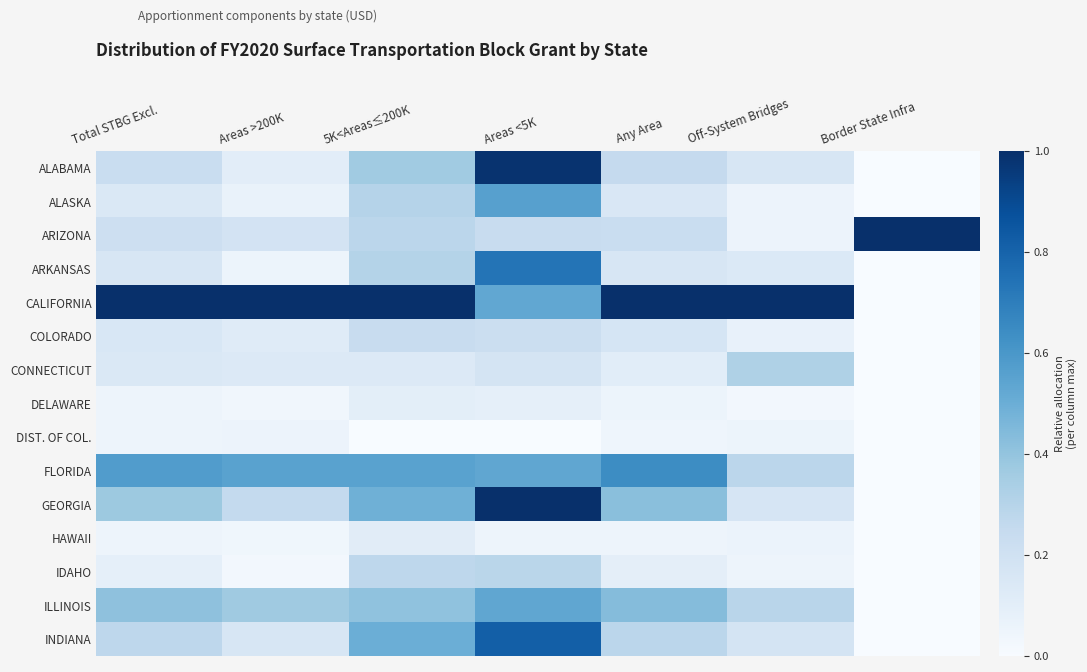

Reading right to left, transcribe all the data shown in this chart.

ALABAMA: Border State Infra=0.0	Off-System Bridges=0.2	Any Area=0.3	Areas <5K=1.0	5K<Areas≤200K=0.4	Areas >200K=0.1	Total STBG Excl.=0.2
ALASKA: Border State Infra=0.0	Off-System Bridges=0.1	Any Area=0.2	Areas <5K=0.6	5K<Areas≤200K=0.3	Areas >200K=0.1	Total STBG Excl.=0.1
ARIZONA: Border State Infra=1.0	Off-System Bridges=0.1	Any Area=0.2	Areas <5K=0.2	5K<Areas≤200K=0.3	Areas >200K=0.2	Total STBG Excl.=0.2
ARKANSAS: Border State Infra=0.0	Off-System Bridges=0.1	Any Area=0.2	Areas <5K=0.7	5K<Areas≤200K=0.3	Areas >200K=0.1	Total STBG Excl.=0.2
CALIFORNIA: Border State Infra=0.0	Off-System Bridges=1.0	Any Area=1.0	Areas <5K=0.5	5K<Areas≤200K=1.0	Areas >200K=1.0	Total STBG Excl.=1.0
COLORADO: Border State Infra=0.0	Off-System Bridges=0.1	Any Area=0.2	Areas <5K=0.2	5K<Areas≤200K=0.2	Areas >200K=0.1	Total STBG Excl.=0.2
CONNECTICUT: Border State Infra=0.0	Off-System Bridges=0.3	Any Area=0.1	Areas <5K=0.2	5K<Areas≤200K=0.1	Areas >200K=0.1	Total STBG Excl.=0.1
DELAWARE: Border State Infra=0.0	Off-System Bridges=0.0	Any Area=0.1	Areas <5K=0.1	5K<Areas≤200K=0.1	Areas >200K=0.0	Total STBG Excl.=0.0
DIST. OF COL.: Border State Infra=0.0	Off-System Bridges=0.1	Any Area=0.0	Areas <5K=0.0	5K<Areas≤200K=0.0	Areas >200K=0.1	Total STBG Excl.=0.0
FLORIDA: Border State Infra=0.0	Off-System Bridges=0.3	Any Area=0.6	Areas <5K=0.5	5K<Areas≤200K=0.6	Areas >200K=0.6	Total STBG Excl.=0.6
GEORGIA: Border State Infra=0.0	Off-System Bridges=0.2	Any Area=0.4	Areas <5K=1.0	5K<Areas≤200K=0.5	Areas >200K=0.3	Total STBG Excl.=0.4
HAWAII: Border State Infra=0.0	Off-System Bridges=0.1	Any Area=0.0	Areas <5K=0.0	5K<Areas≤200K=0.1	Areas >200K=0.0	Total STBG Excl.=0.0
IDAHO: Border State Infra=0.0	Off-System Bridges=0.1	Any Area=0.1	Areas <5K=0.3	5K<Areas≤200K=0.3	Areas >200K=0.0	Total STBG Excl.=0.1
ILLINOIS: Border State Infra=0.0	Off-System Bridges=0.3	Any Area=0.4	Areas <5K=0.5	5K<Areas≤200K=0.4	Areas >200K=0.4	Total STBG Excl.=0.4
INDIANA: Border State Infra=0.0	Off-System Bridges=0.2	Any Area=0.3	Areas <5K=0.8	5K<Areas≤200K=0.5	Areas >200K=0.2	Total STBG Excl.=0.3